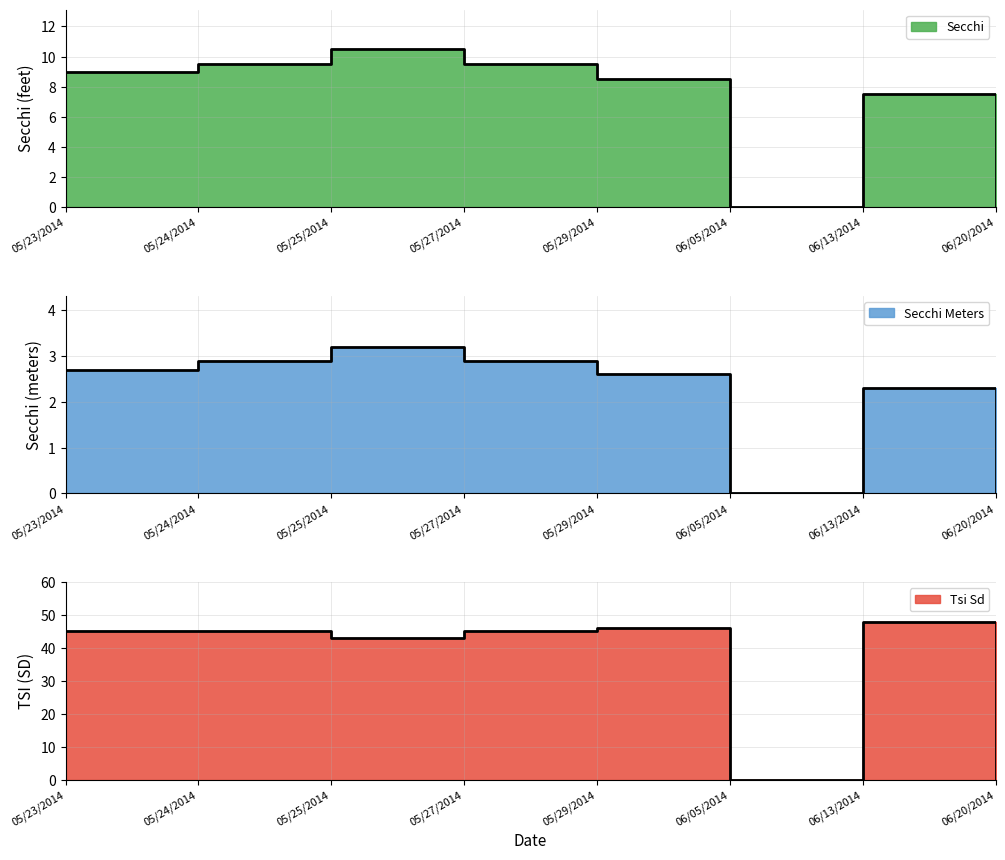

What is the spread (max minus min) of values at 05/25/2014?

39.8